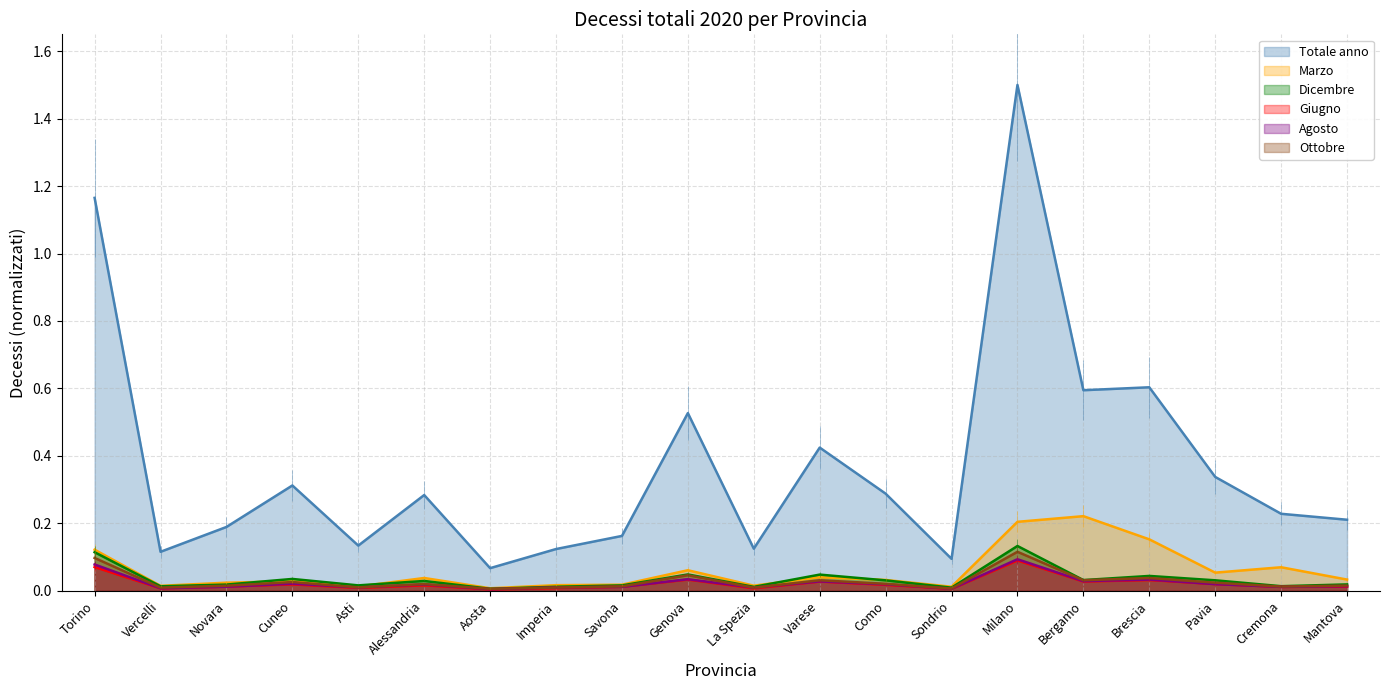

What is the value of the Totale anno point at the 12th from the left?

0.4